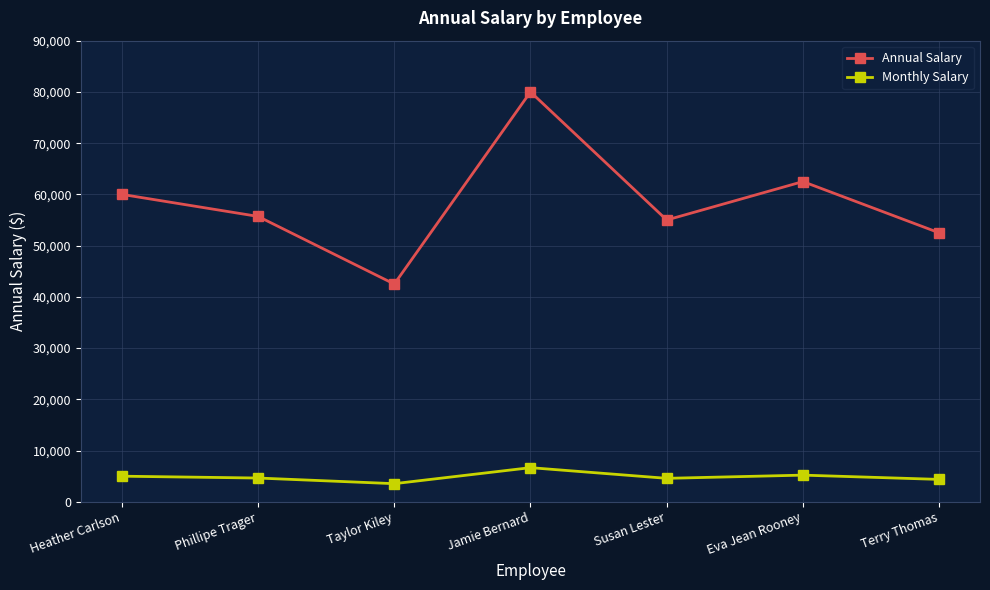

What are all the series names shown in the legend?

Annual Salary, Monthly Salary